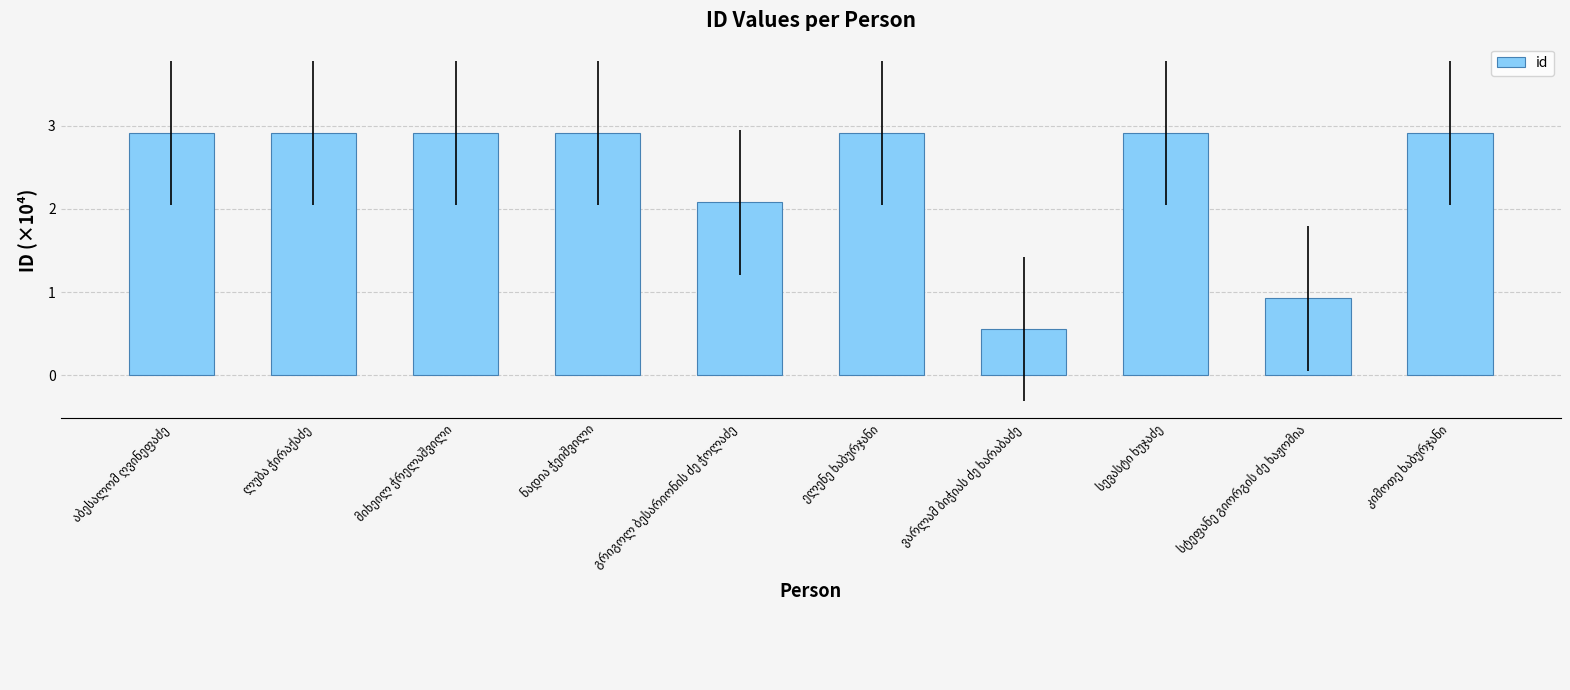

Does the chart contain stacked bars?

No